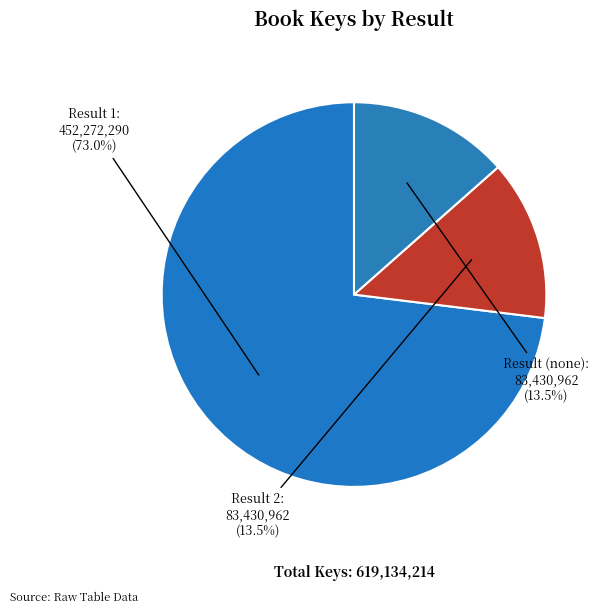

Which category has the biggest portion of the pie?

1